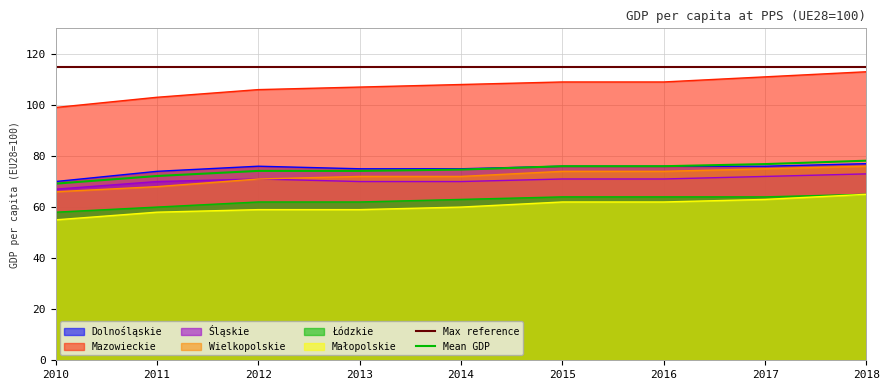

Reading right to left, what are all the values shown in this chart?

Dolnośląskie: 2018=77	2017=76	2016=76	2015=76	2014=75	2013=75	2012=76	2011=74	2010=70
Mazowieckie: 2018=113	2017=111	2016=109	2015=109	2014=108	2013=107	2012=106	2011=103	2010=99
Śląskie: 2018=73	2017=72	2016=71	2015=71	2014=70	2013=70	2012=71	2011=70	2010=67
Wielkopolskie: 2018=76	2017=75	2016=74	2015=74	2014=72	2013=72	2012=71	2011=68	2010=66
Łódzkie: 2018=65	2017=64	2016=64	2015=64	2014=63	2013=62	2012=62	2011=60	2010=58
Małopolskie: 2018=65	2017=63	2016=62	2015=62	2014=60	2013=59	2012=59	2011=58	2010=55